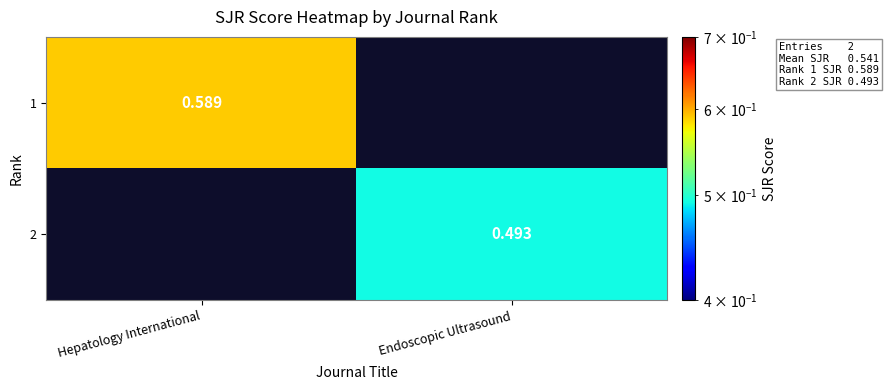

Is the value of 2 at Endoscopic Ultrasound greater than the value of 1 at Hepatology International?

No